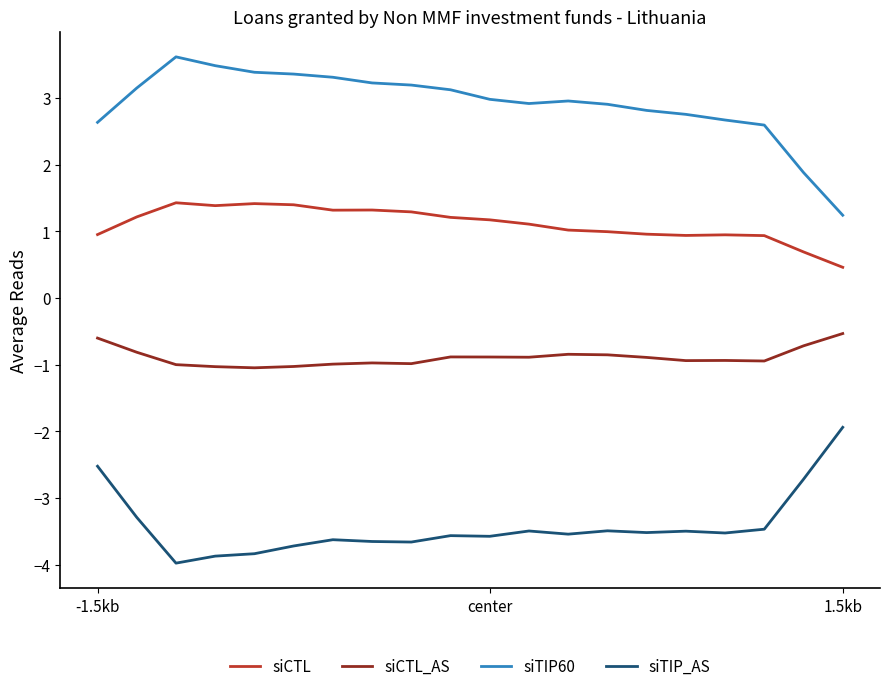

List the series in order of their peak value, highest first.

siTIP60, siCTL, siCTL_AS, siTIP_AS